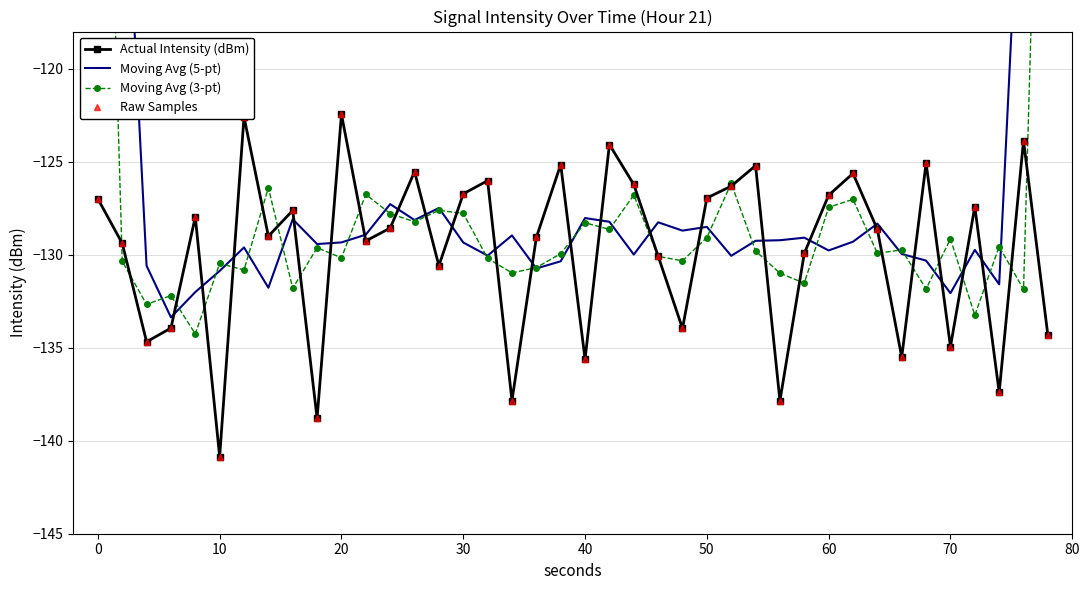

How many intersections are there between Actual Intensity (dBm) and Moving Avg (5-pt)?

22